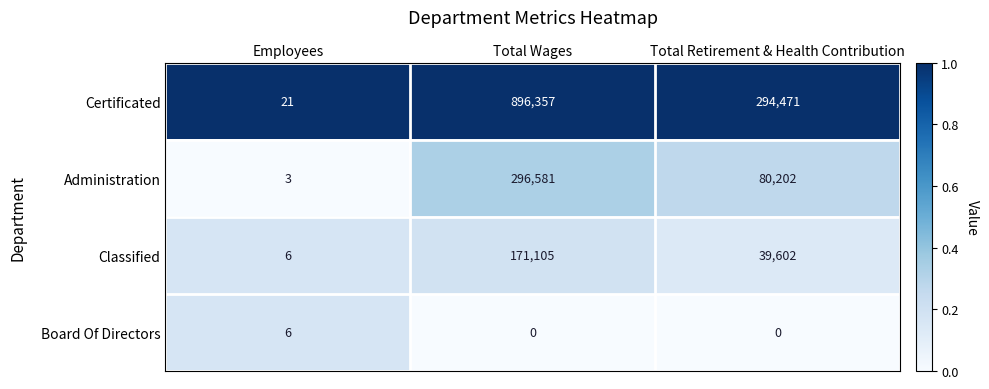

The Certificated series shows 294471 at Total Retirement & Health Contribution. True or false?

True